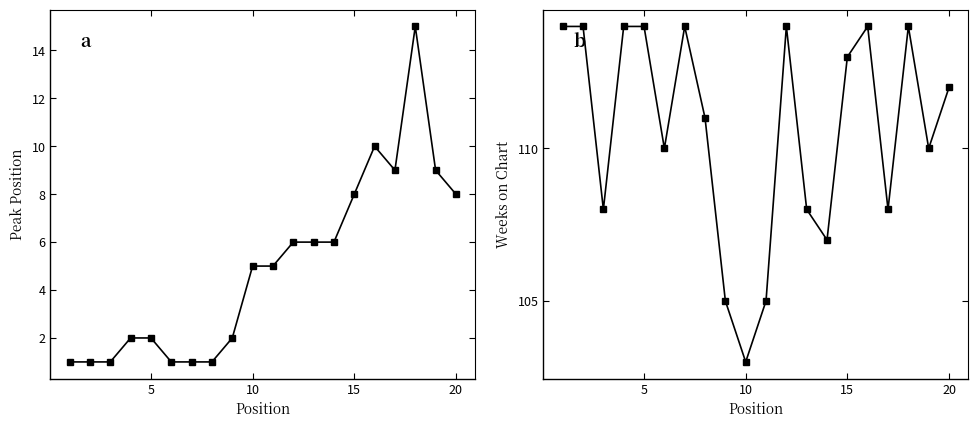

At how many categories does at least one series exceed 66?

20